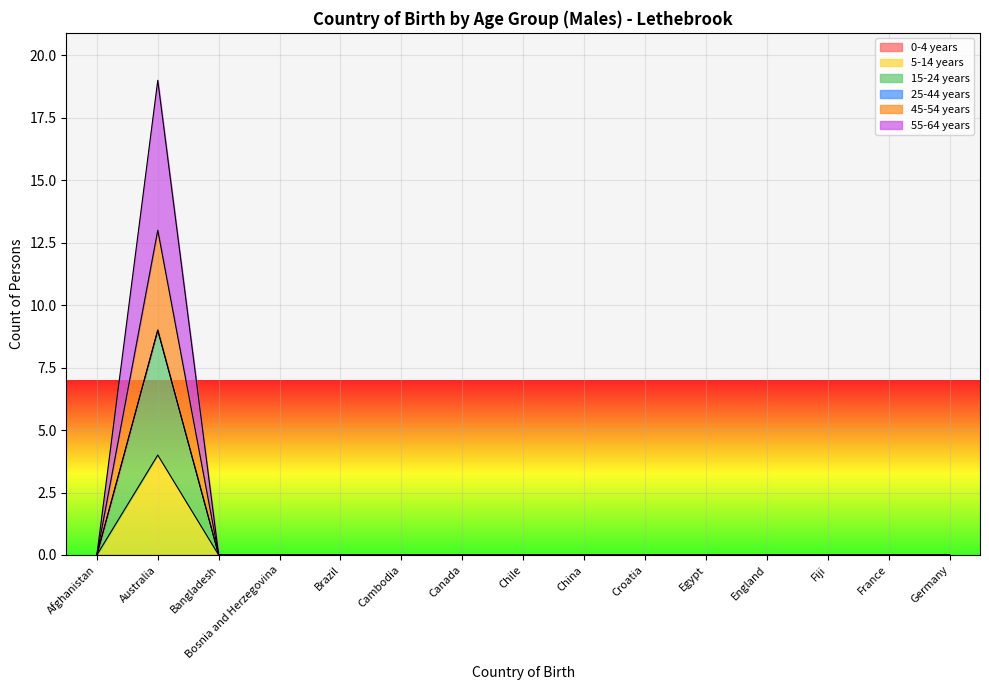

At which label is 5-14 years closest to 2?

Afghanistan